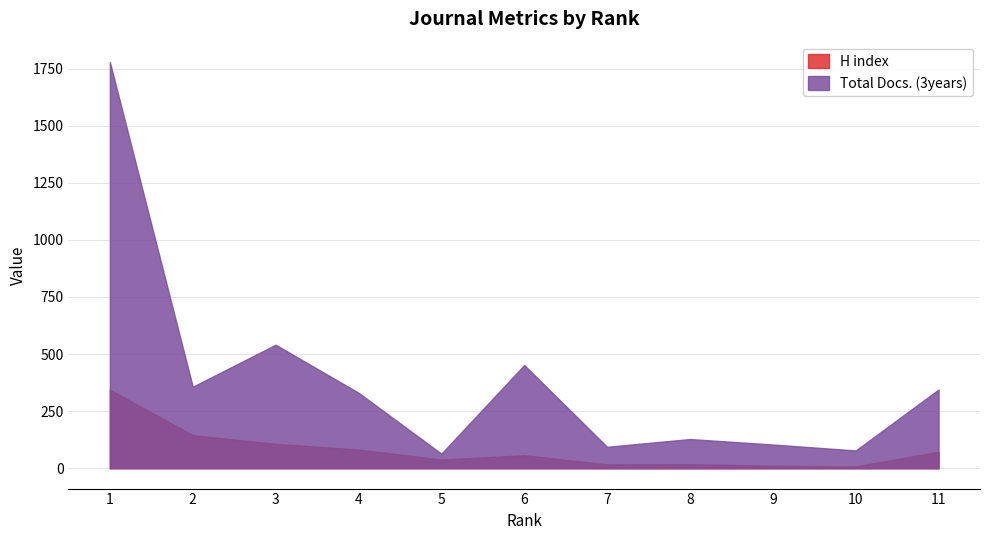

How many interior local peaks does the Total Docs. (3years) series have?

3